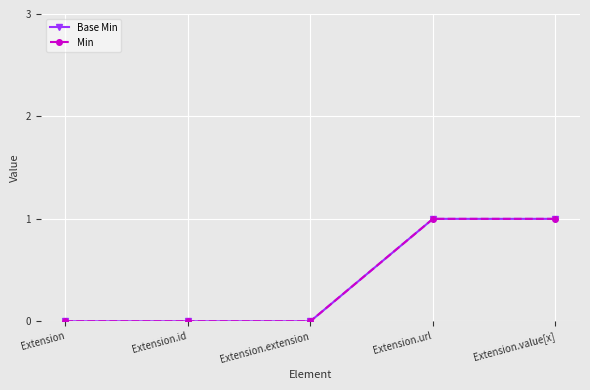

Is this an area chart (filled region under the line)?

No